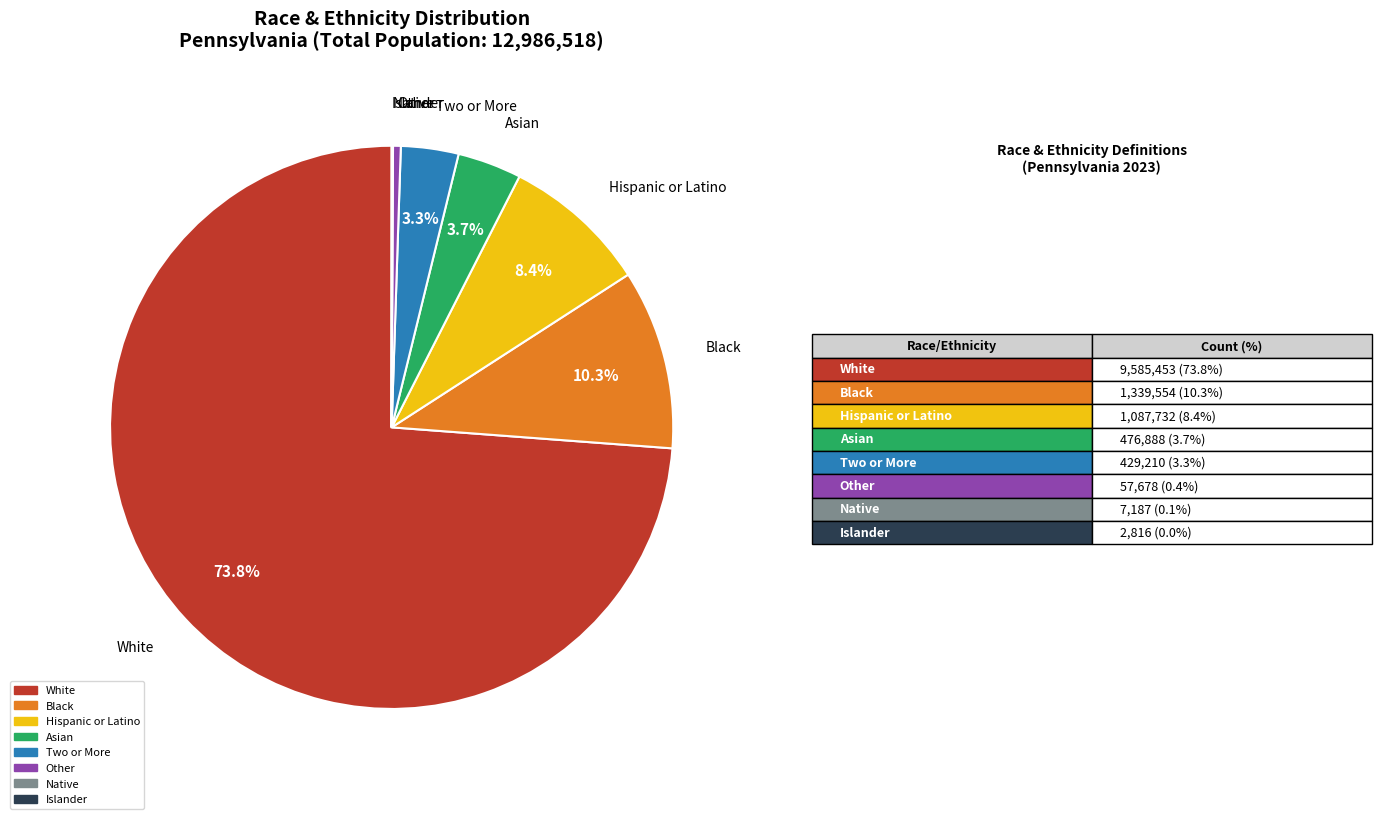

What is the majority slice?

White